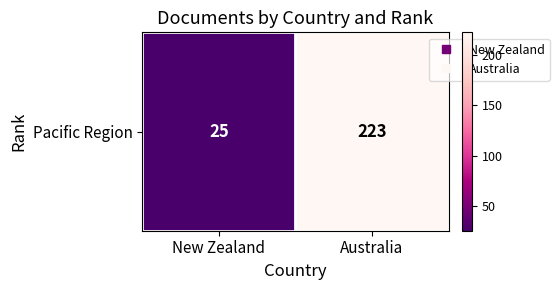

What is the greatest value displayed?

223